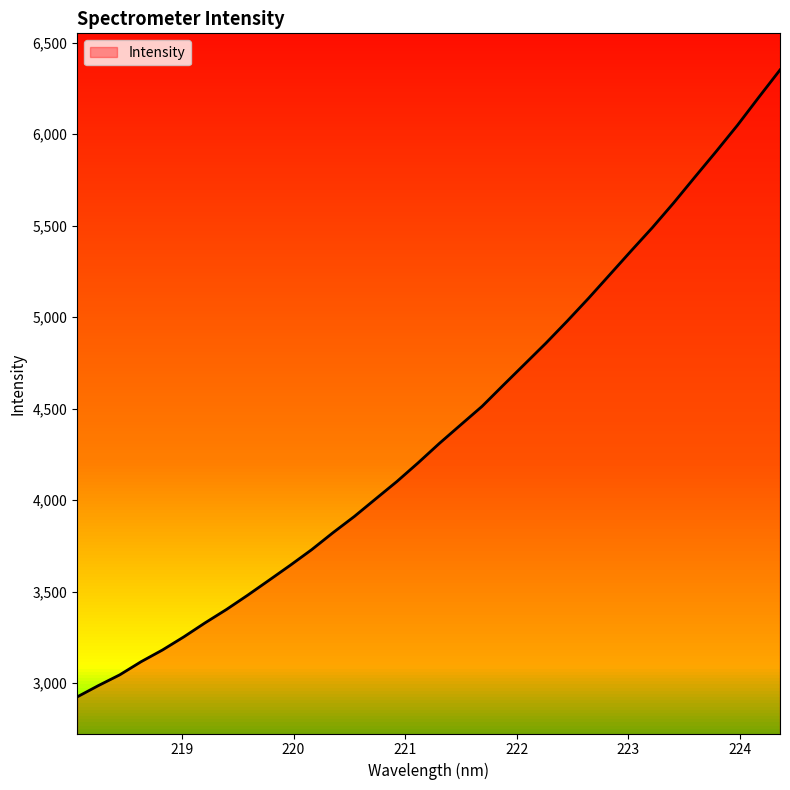

What is the difference between the maximum and minimum values?

3426.4